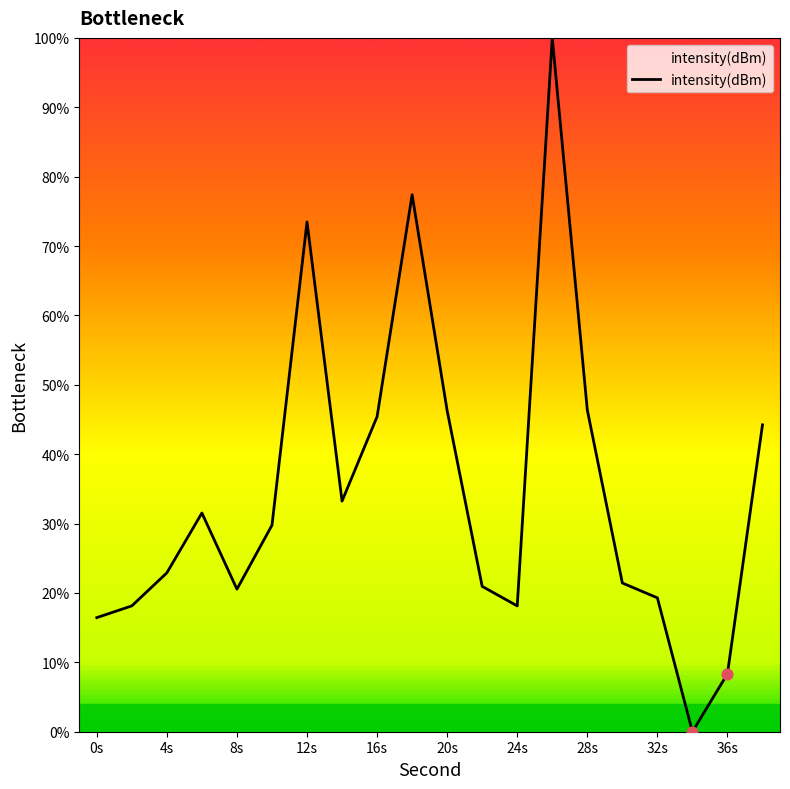

What is the difference between the maximum and minimum values?

100.0